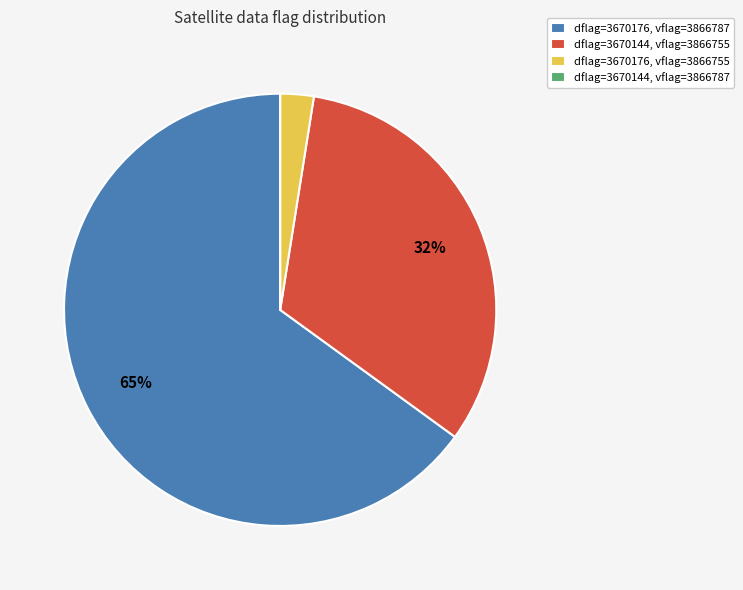

Which category has the biggest portion of the pie?

dflag=3670176, vflag=3866787